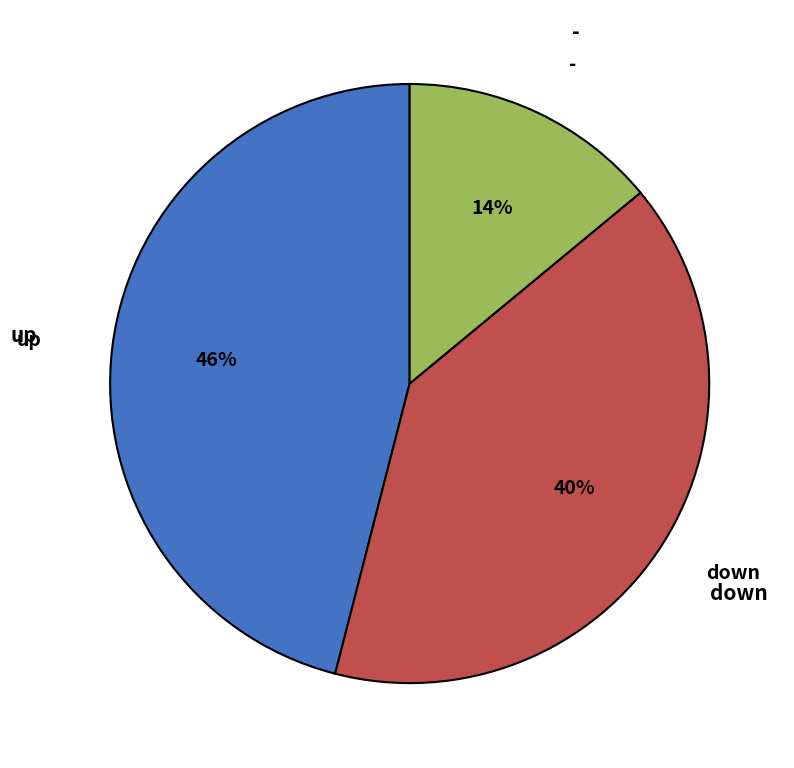

True or false: down accounts for 30% of the total.

False